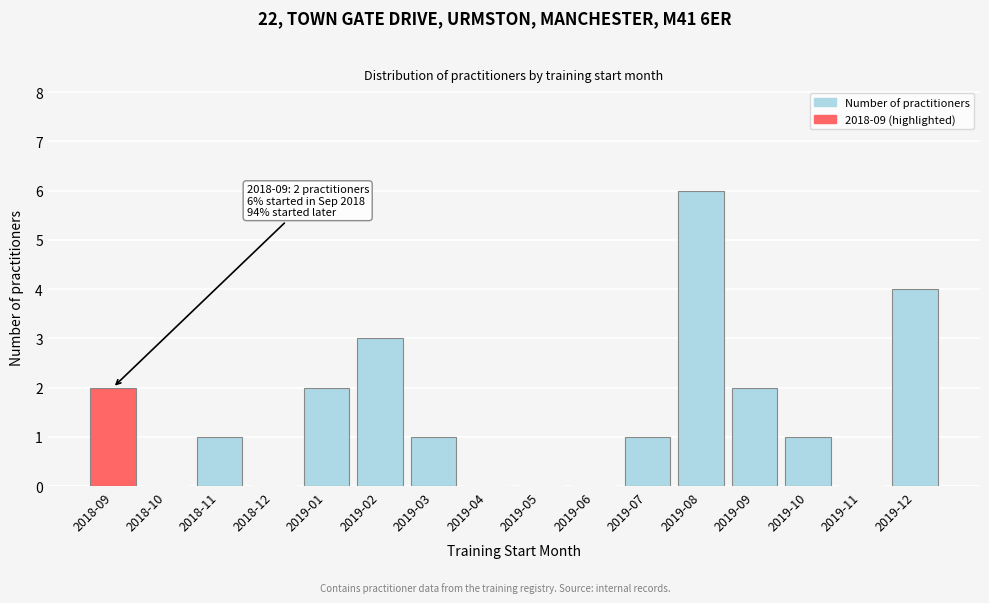

Reading left to right, transcribe all the data shown in this chart.

2018-09=2	2018-10=0	2018-11=1	2018-12=0	2019-01=2	2019-02=3	2019-03=1	2019-04=0	2019-05=0	2019-06=0	2019-07=1	2019-08=6	2019-09=2	2019-10=1	2019-11=0	2019-12=4